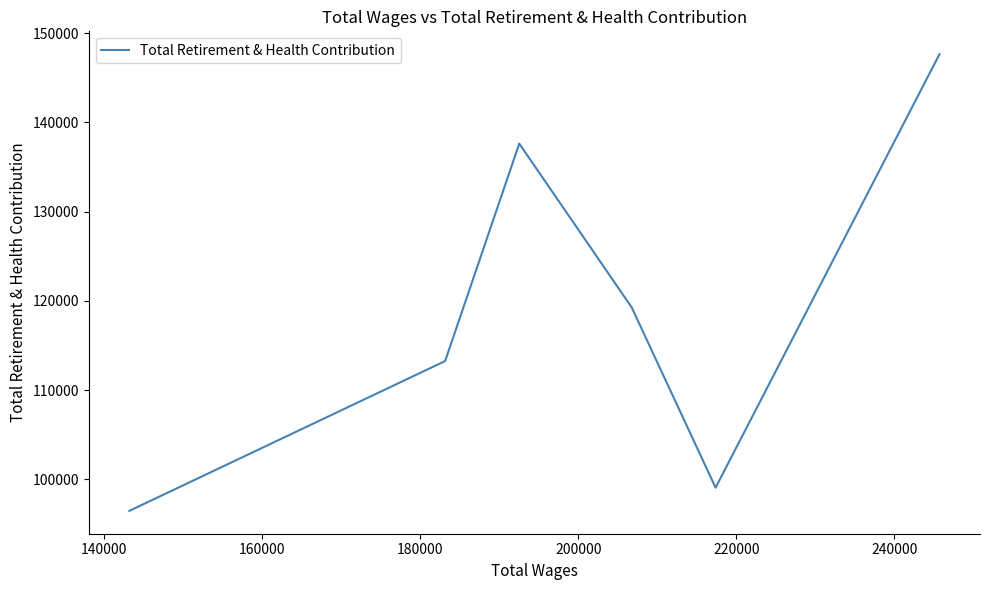

What is the sum of all values?

713348